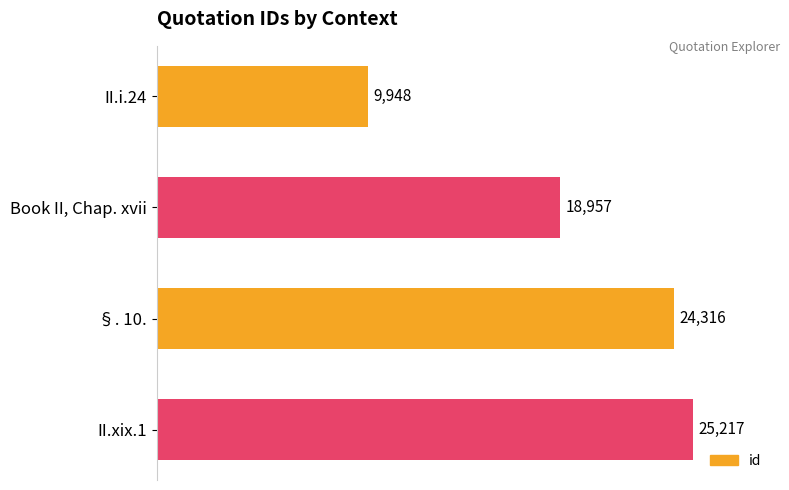

What is the approximate value at II.xix.1?

25217